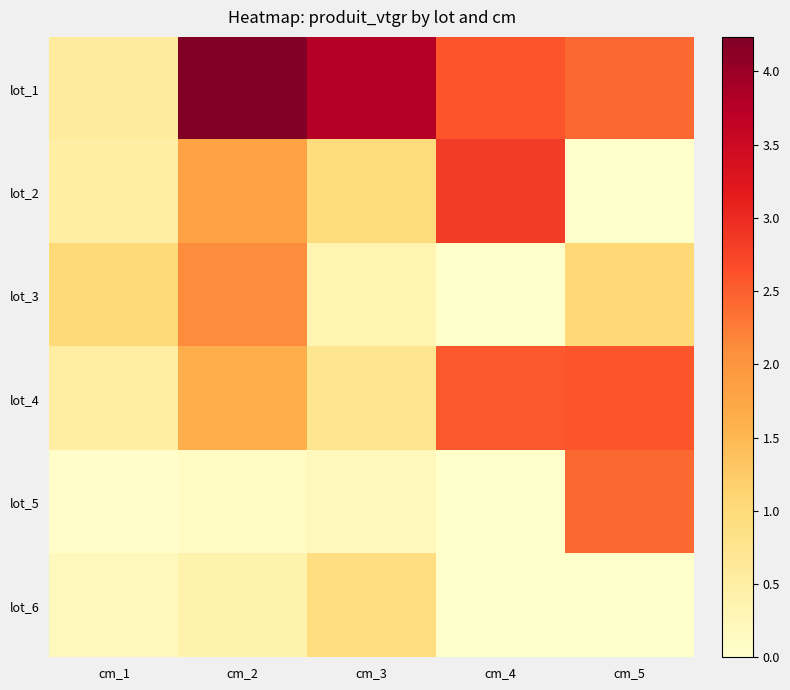

Which series has the largest total across all categories?

lot_1